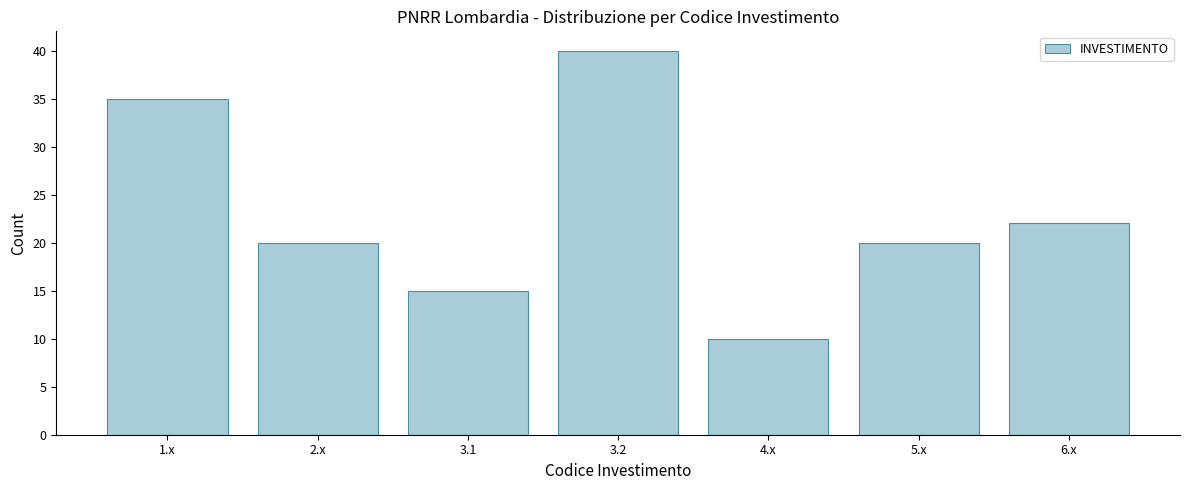

Reading right to left, extract all data points from this chart.

6.x=22	5.x=20	4.x=10	3.2=40	3.1=15	2.x=20	1.x=35